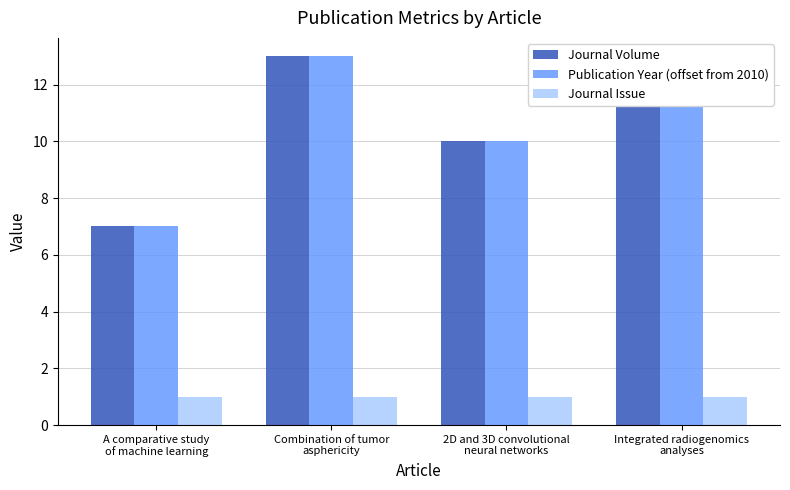

What position from the left is Integrated radiogenomics
analyses?

4